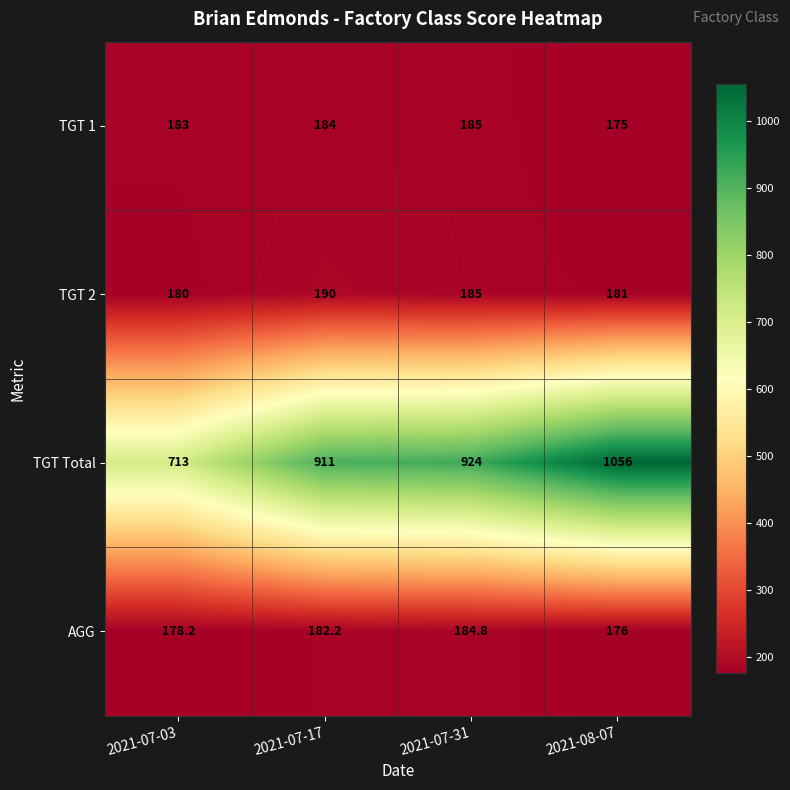

What is the approximate value of TGT Total at 2021-07-03?

713.0